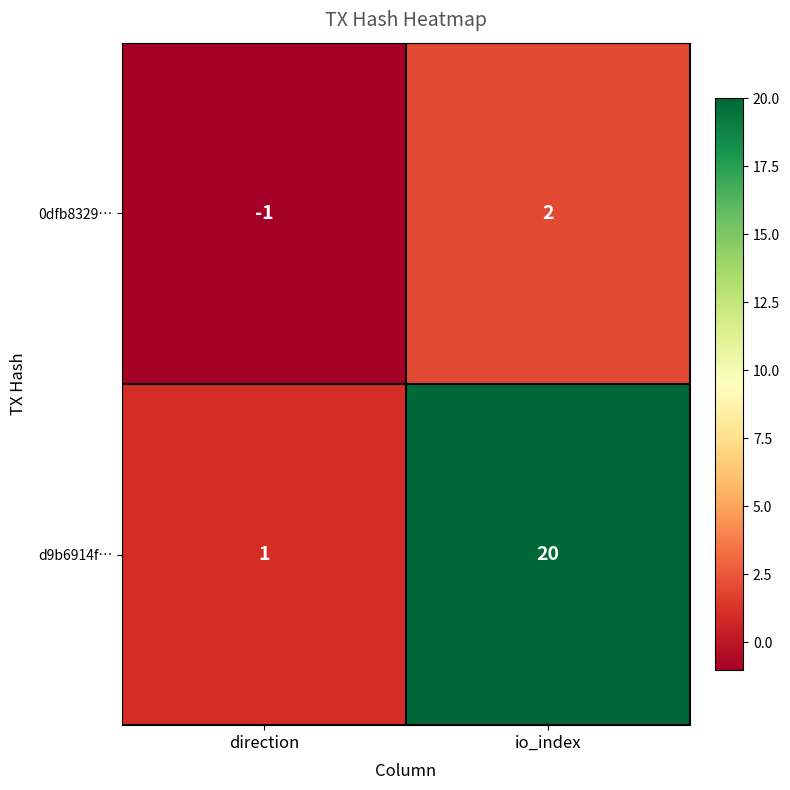

What is the sum of the d9b6914f… values at direction and io_index?

21